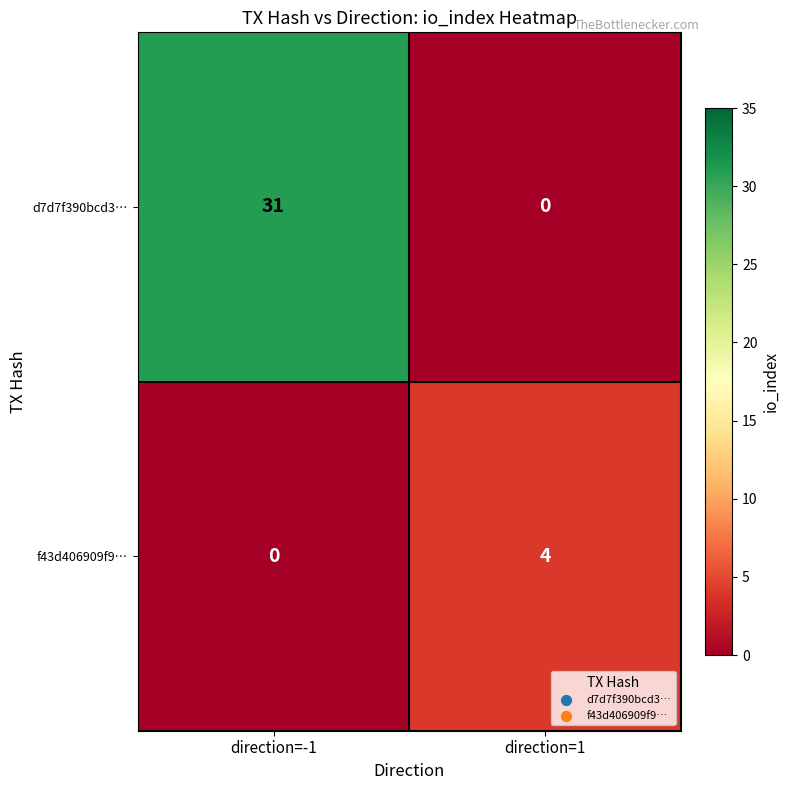

The value of f43d406909f9… at direction=-1 is -2. True or false?

False